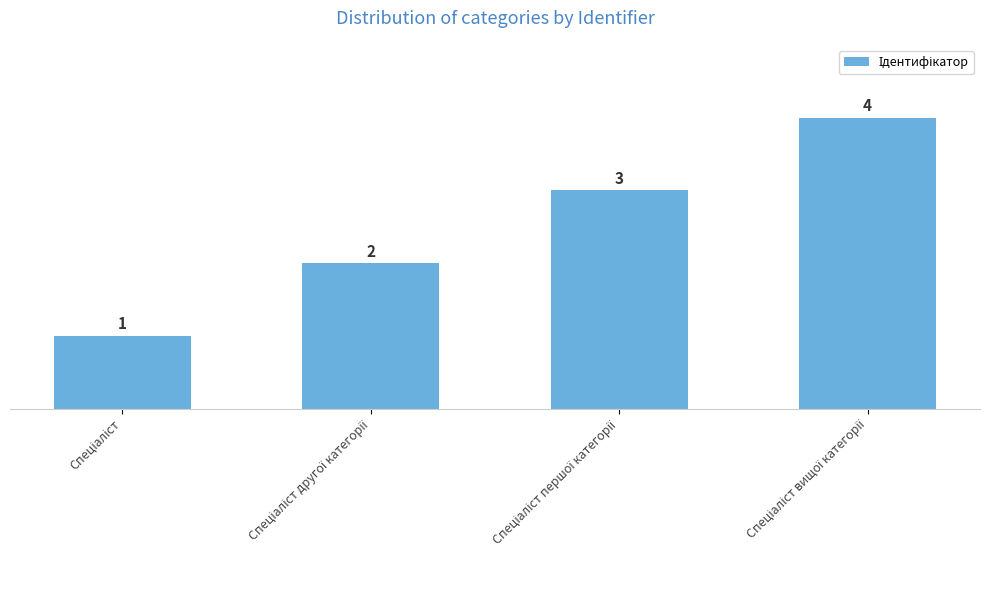

How many values are between 2 and 4?

3